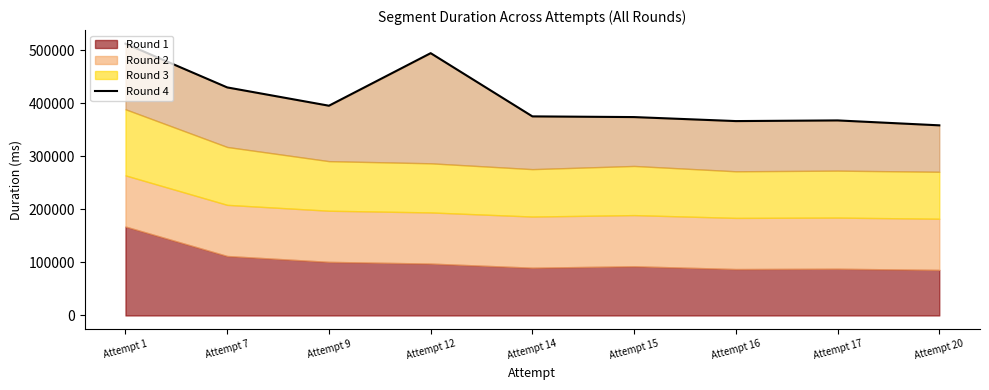

Reading left to right, what are all the values shown in this chart?

Attempt 1=512606	Attempt 7=430116	Attempt 9=395595	Attempt 12=494706	Attempt 14=375480	Attempt 15=374166	Attempt 16=366619	Attempt 17=367871	Attempt 20=358601